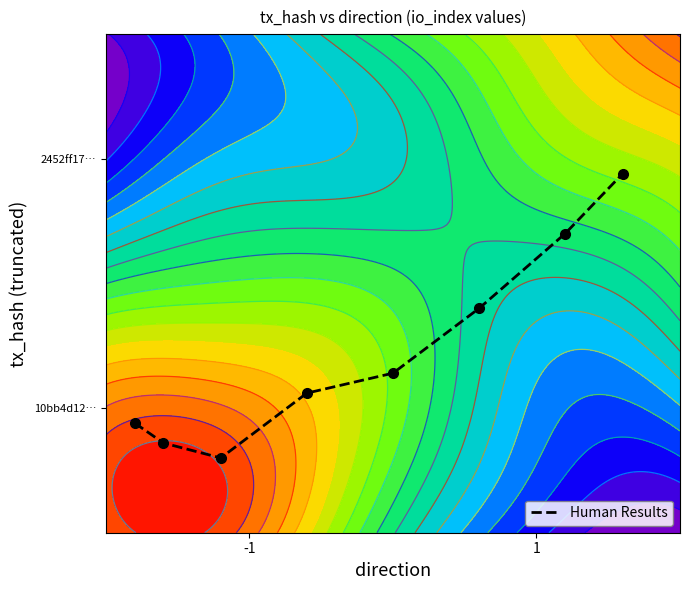

What is the smallest value displayed?

0.1